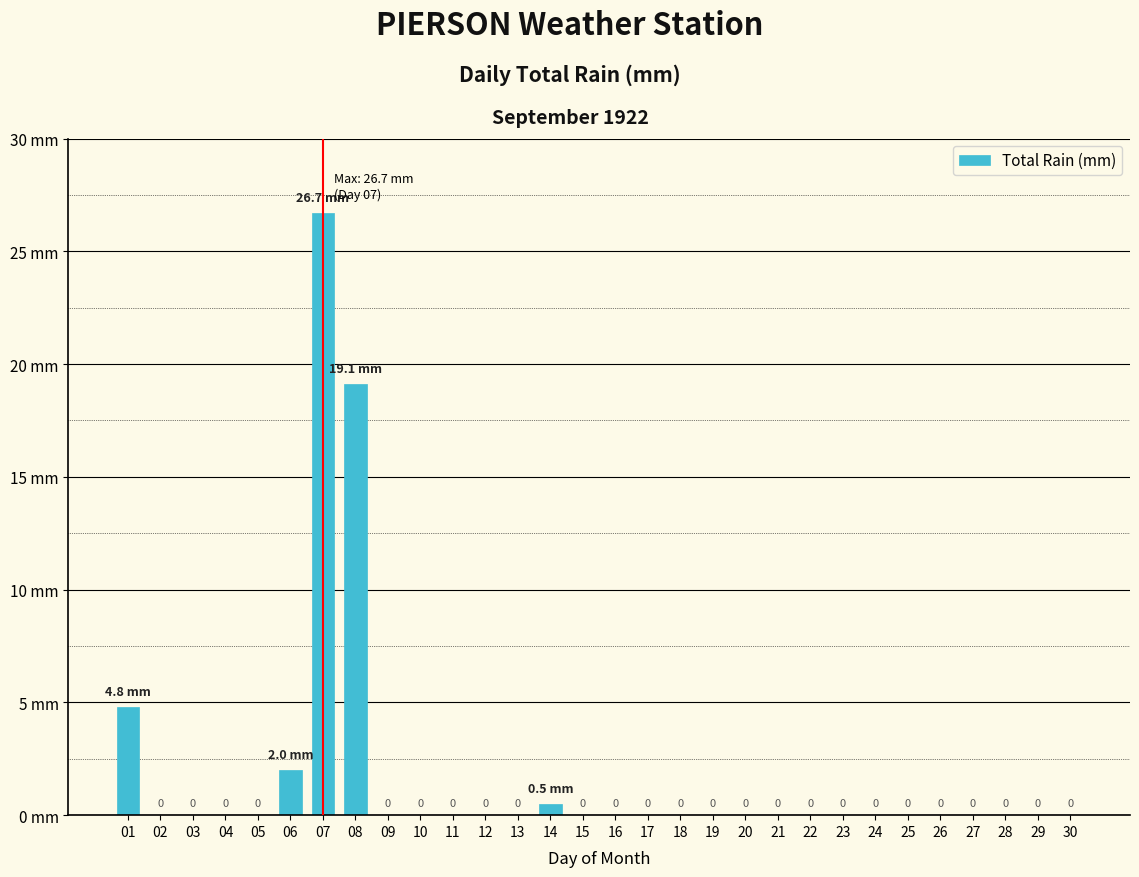

Reading right to left, what are all the values shown in this chart?

30=0.0	29=0.0	28=0.0	27=0.0	26=0.0	25=0.0	24=0.0	23=0.0	22=0.0	21=0.0	20=0.0	19=0.0	18=0.0	17=0.0	16=0.0	15=0.0	14=0.5	13=0.0	12=0.0	11=0.0	10=0.0	09=0.0	08=19.1	07=26.7	06=2.0	05=0.0	04=0.0	03=0.0	02=0.0	01=4.8